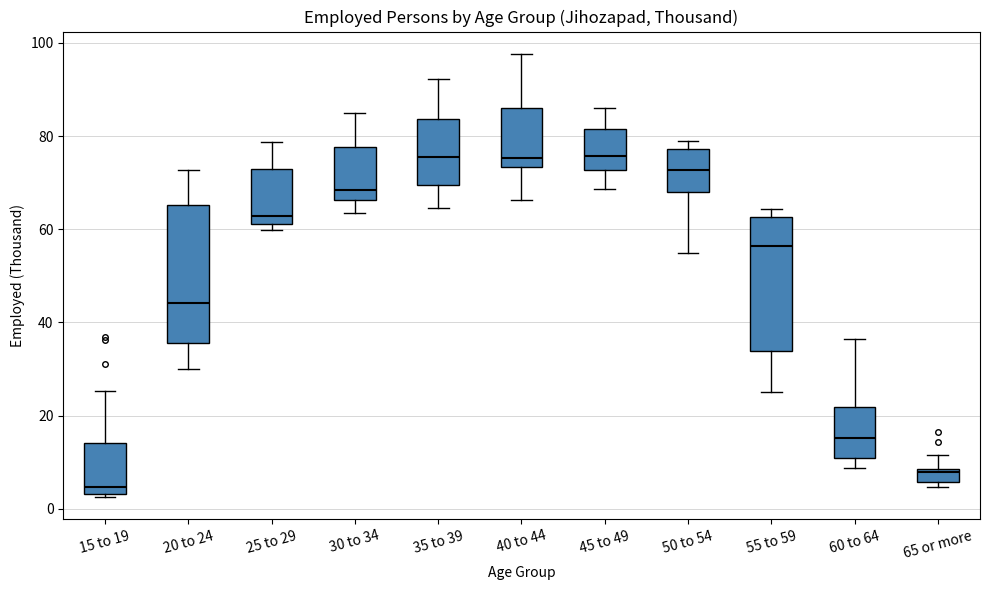

Where does the lower whisker of the box for 30 to 34 end on the y-axis? The values are not printed on the chart, so give them approximately, as read against the axis.

64